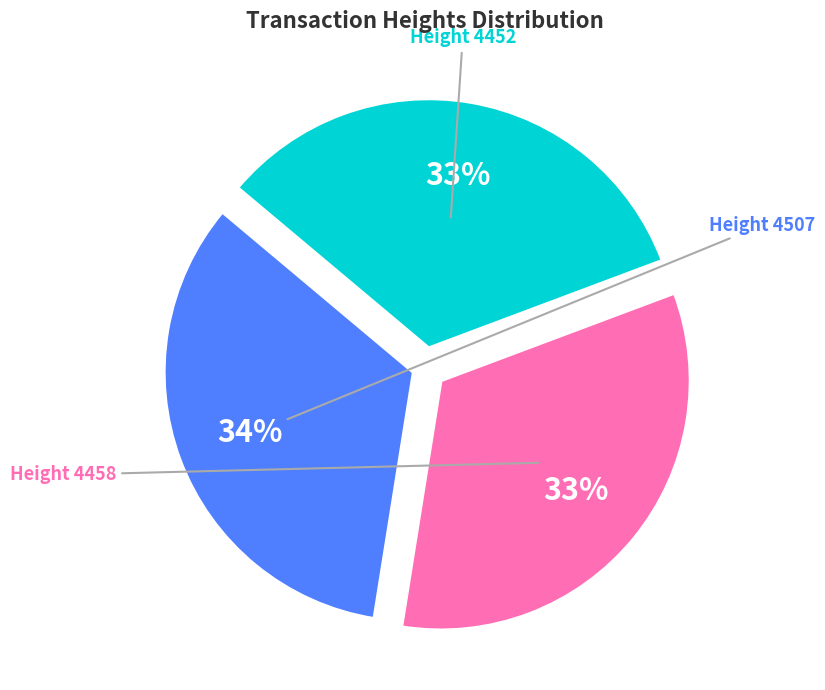

Does any single category account for the majority?

No